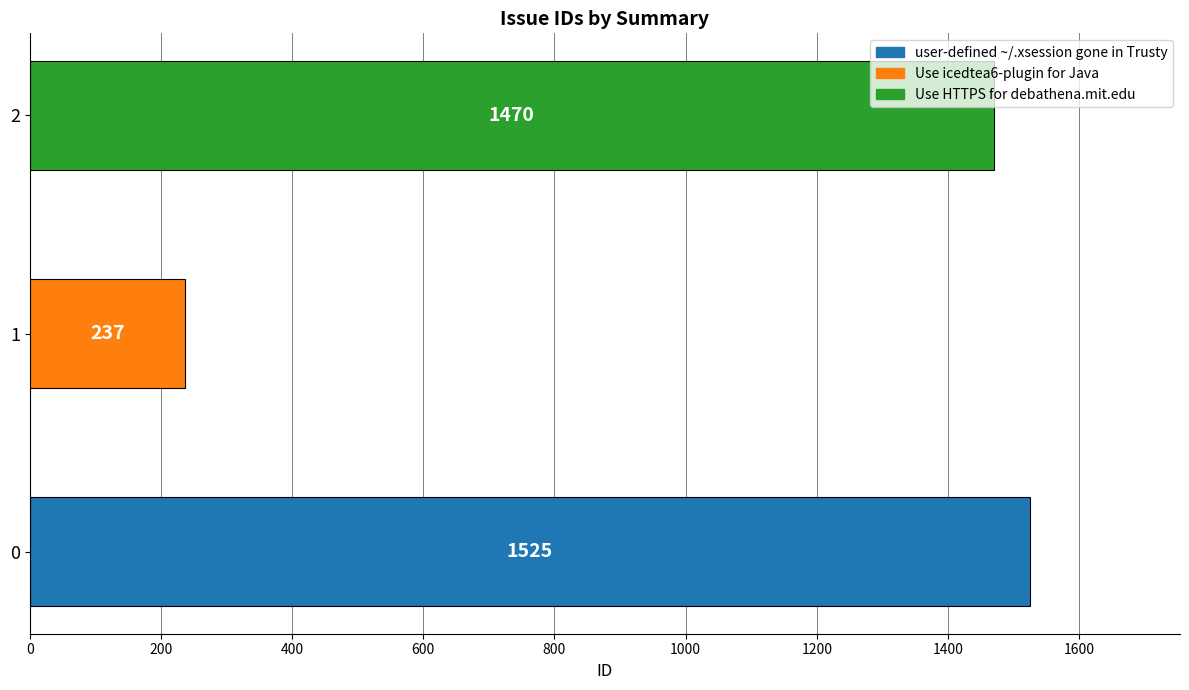

Rank the categories by value from highest to lowest.

user-defined ~/.xsession
gone in Trusty, Use HTTPS for
debathena.mit.edu, Use icedtea6-plugin
for Java